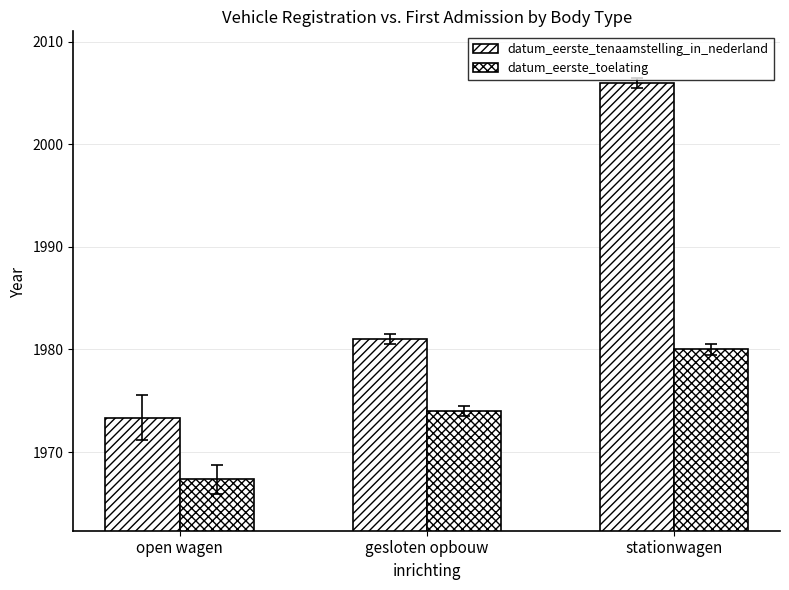

How many groups of bars are there?

3